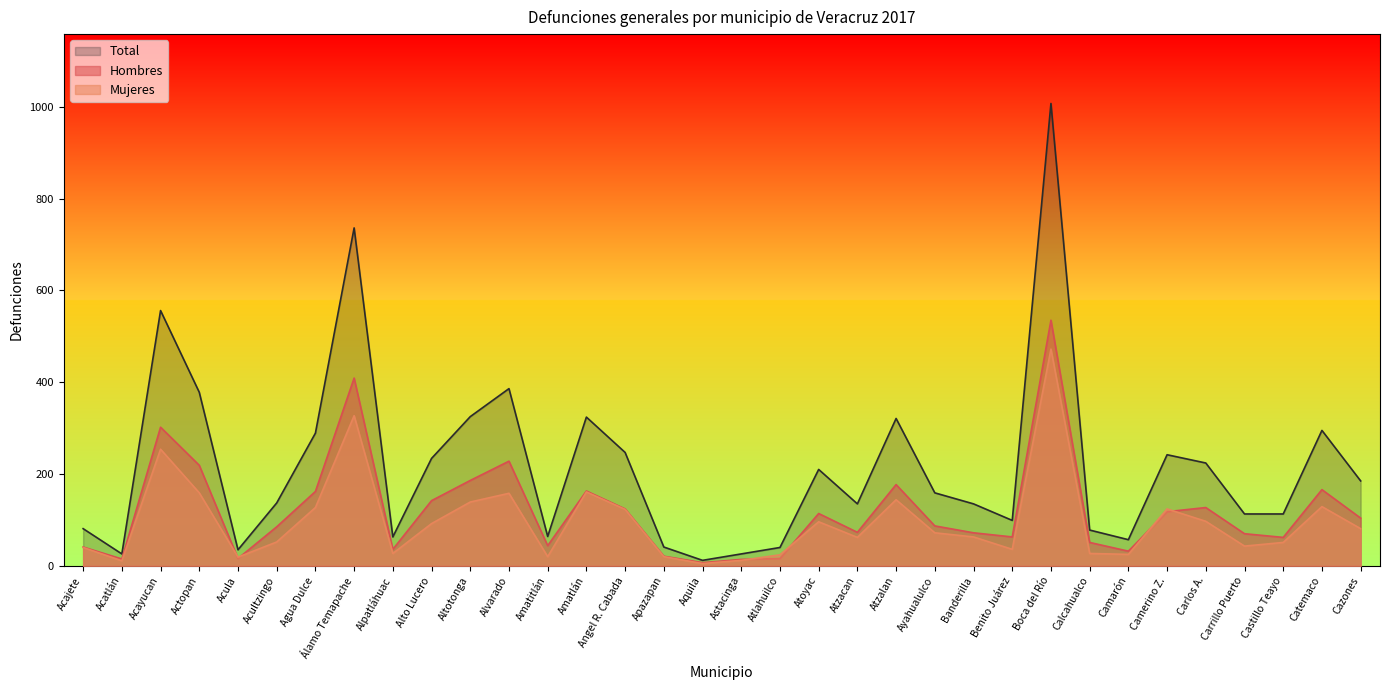

Reading left to right, list all the values displayed in this chart.

Hombres: 41	15	302	219	16	85	162	409	36	142	186	228	44	163	124	21	7	14	16	114	73	177	87	72	63	535	51	32	118	127	70	62	166	104
Mujeres: 40	11	254	159	19	52	127	327	27	92	139	158	20	161	123	20	5	12	24	96	62	144	72	63	36	472	27	25	124	97	43	51	129	81
Total: 81	26	556	378	35	137	289	736	63	234	325	386	64	324	247	41	12	26	40	210	135	321	159	135	99	1007	78	57	242	224	113	113	295	185